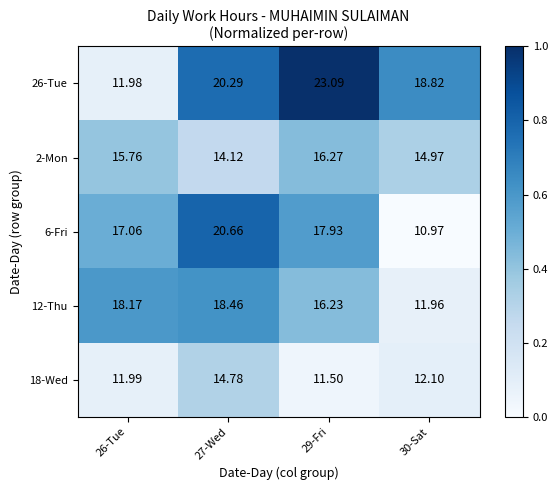

Is the value of 26-Tue at 27-Wed greater than the value of 6-Fri at 29-Fri?

Yes